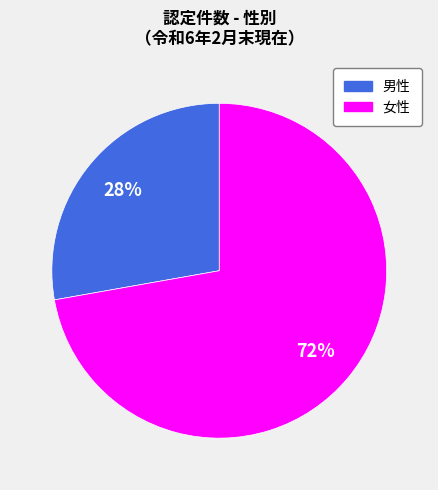

How many slices are in this pie chart?

2